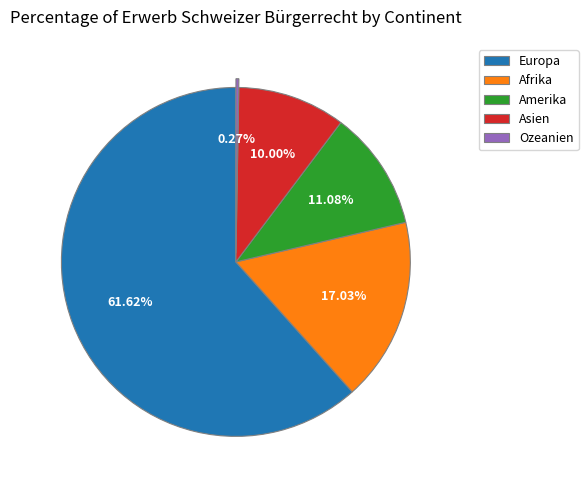

The Europa slice represents 75% of the pie. True or false?

False